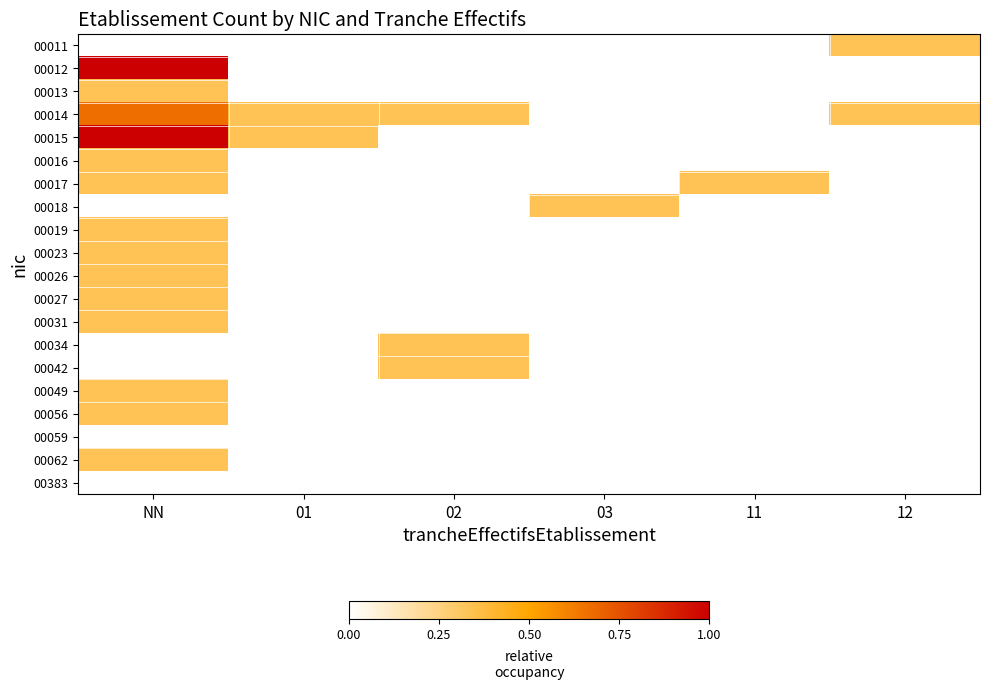

Count the number of data series in this chart.

20